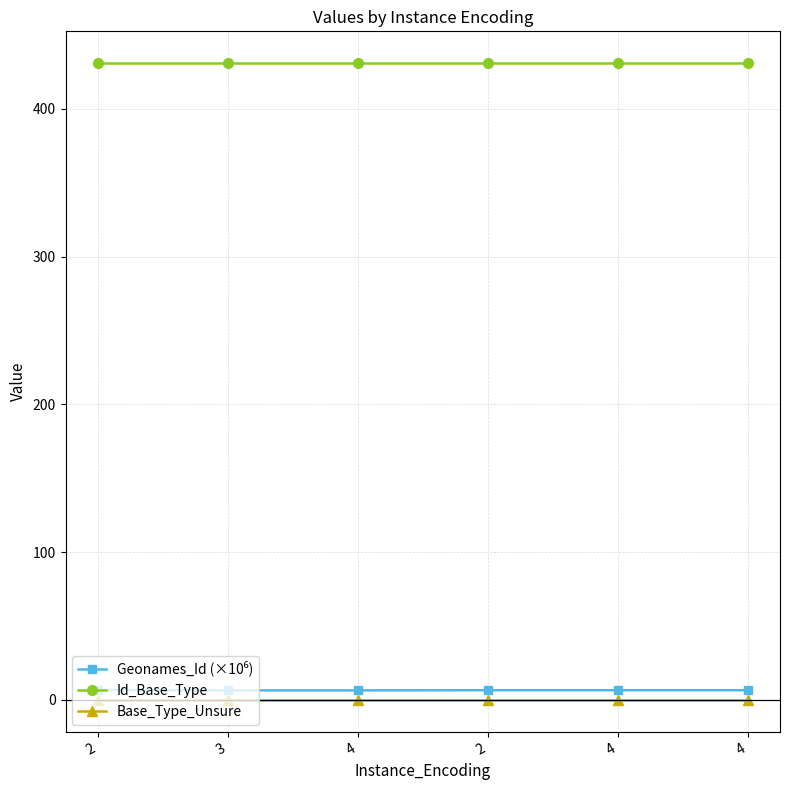

How many data points does each series have?

6